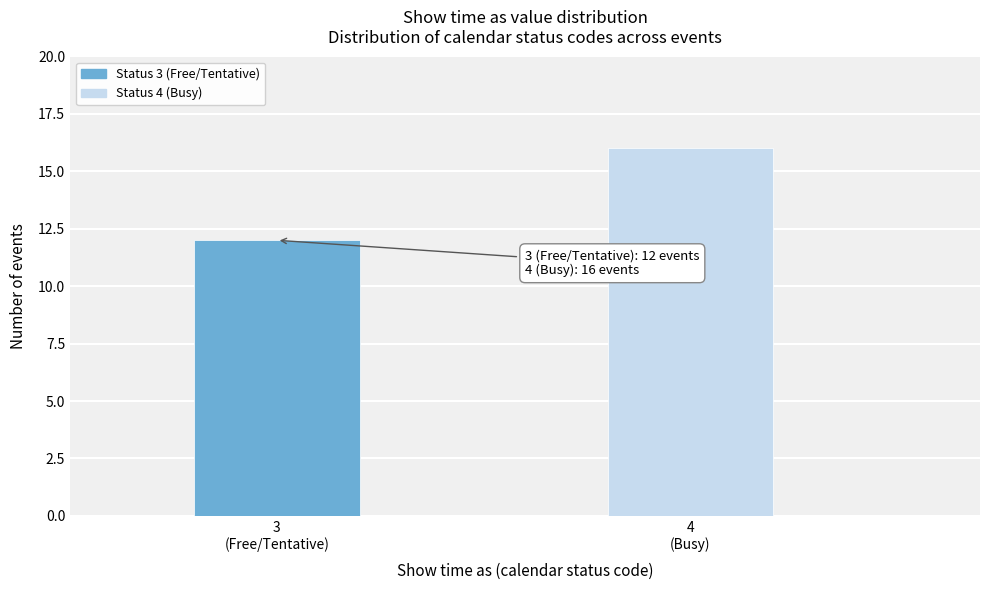

Reading left to right, extract all data points from this chart.

12	16